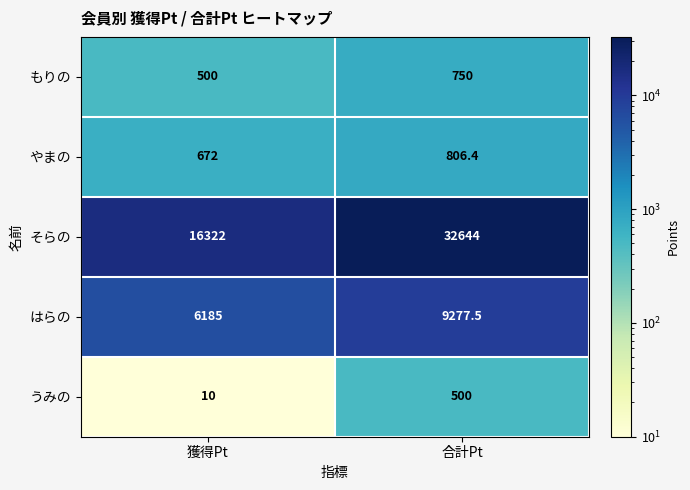

Reading left to right, transcribe all the data shown in this chart.

もりの: 獲得Pt=500.0	合計Pt=750.0
やまの: 獲得Pt=672.0	合計Pt=806.4
そらの: 獲得Pt=16322.0	合計Pt=32644.0
はらの: 獲得Pt=6185.0	合計Pt=9277.5
うみの: 獲得Pt=10.0	合計Pt=500.0